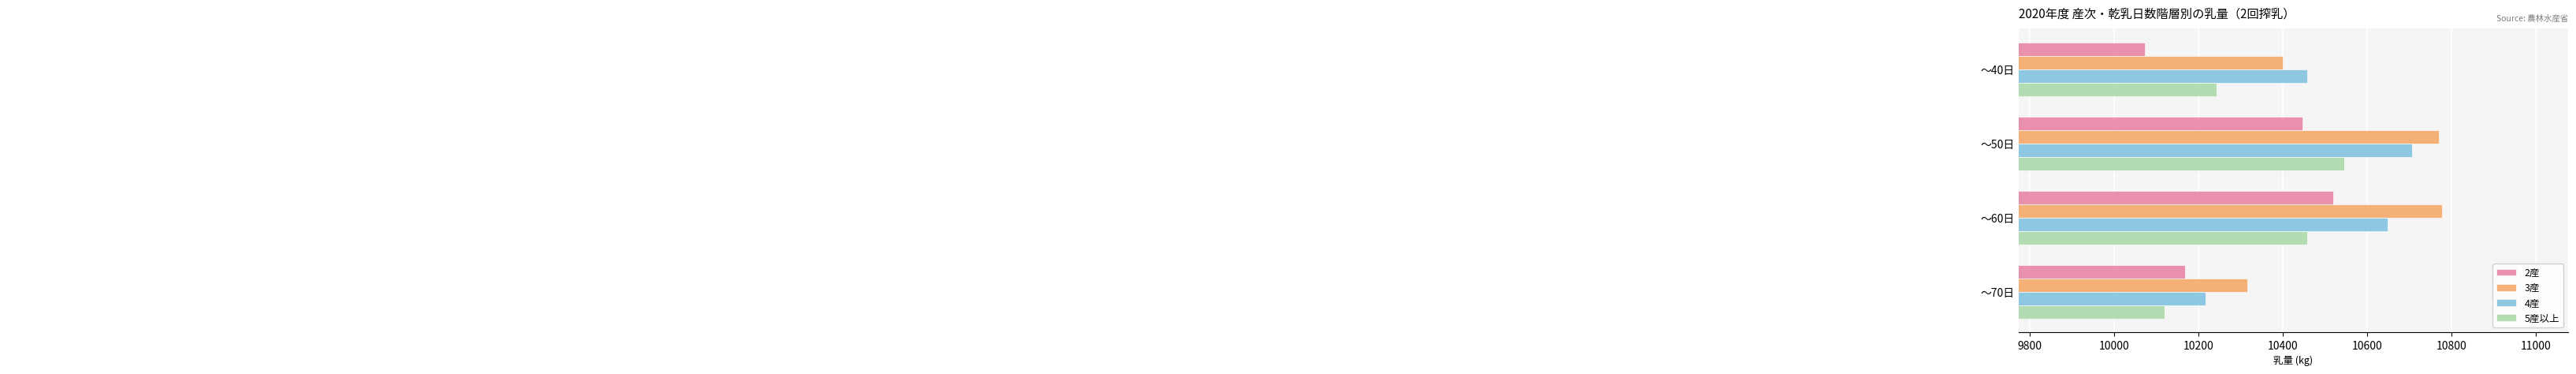

What is the maximum value for 2産?

10519